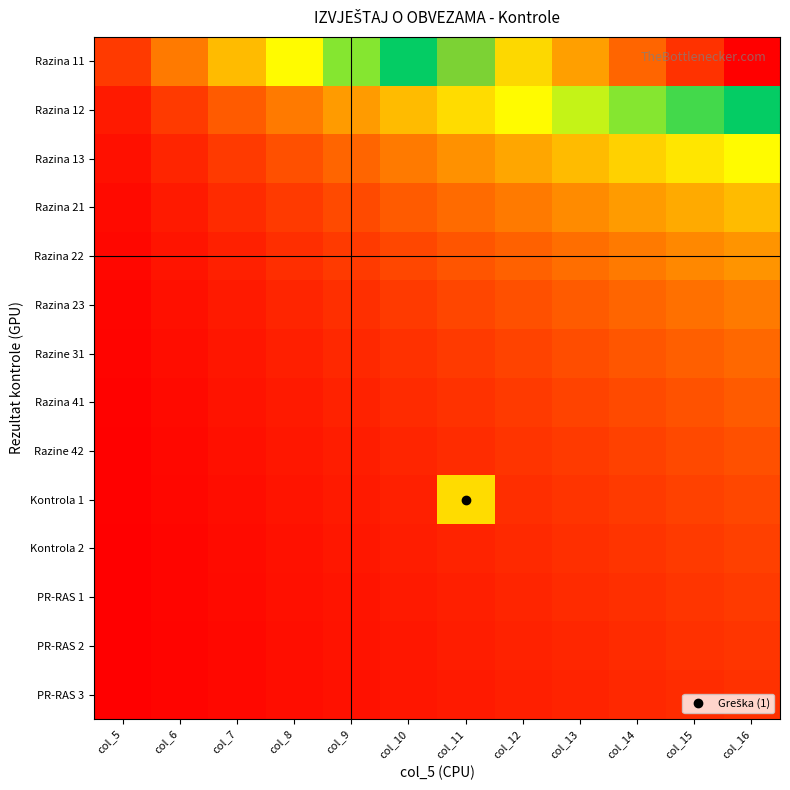

Which series has the largest total across all categories?

Razina 11